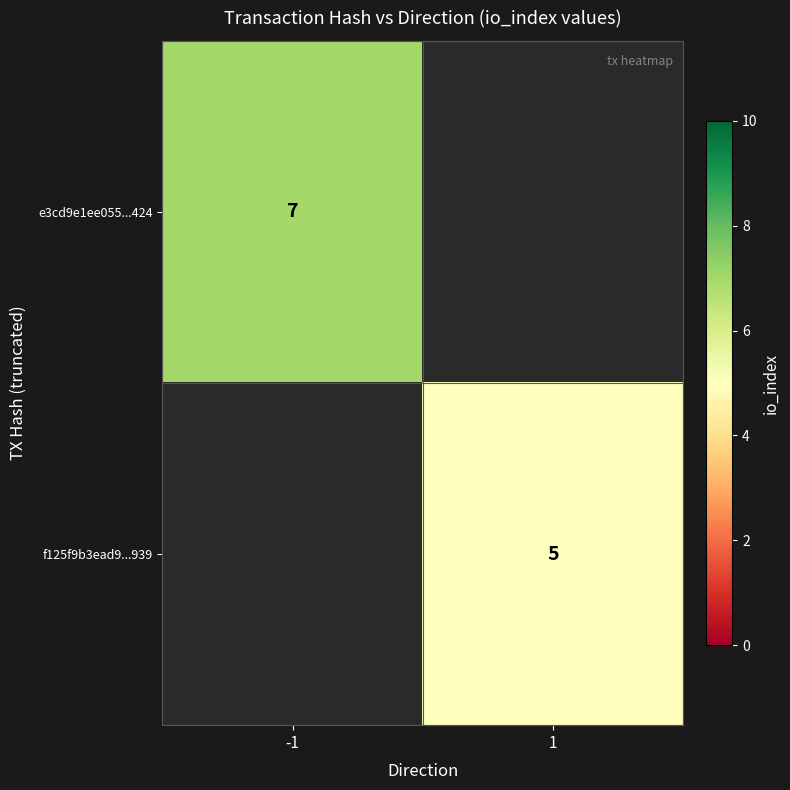

Is it true that e3cd9e1ee055...424 equals 7 at -1?

True